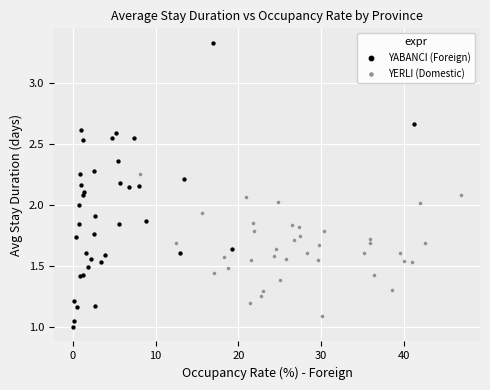

Which series contains the lowest Y value?

YABANCI (Foreign)